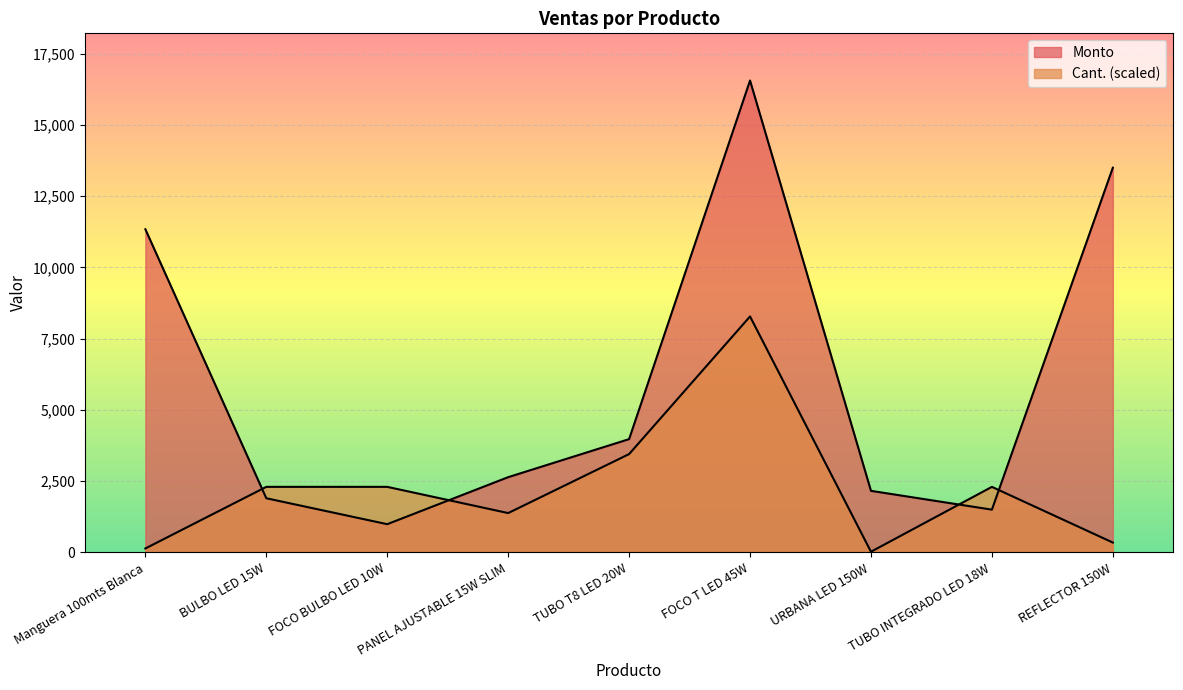

Which series changed the most between FOCO BULBO LED 10W and REFLECTOR 150W?

Monto